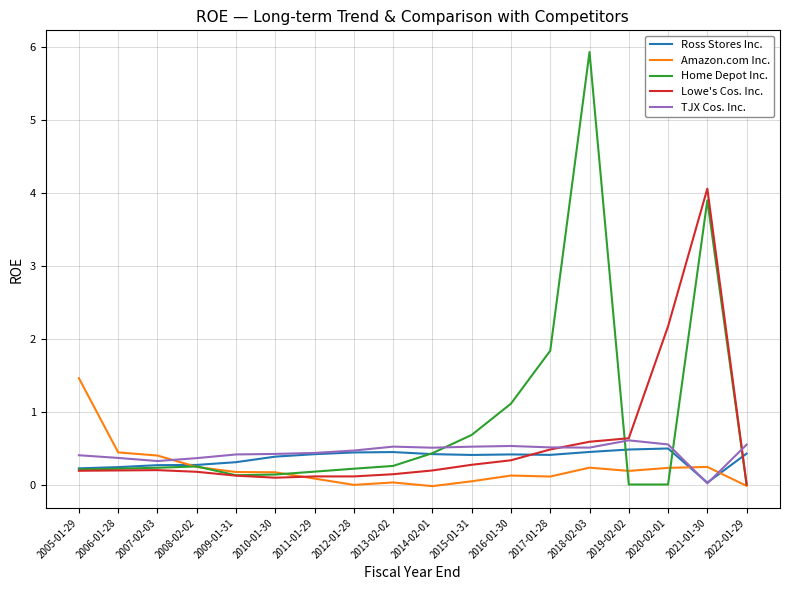

Rank the series by their maximum value, from highest to lowest.

Home Depot Inc., Lowe's Cos. Inc., Amazon.com Inc., TJX Cos. Inc., Ross Stores Inc.